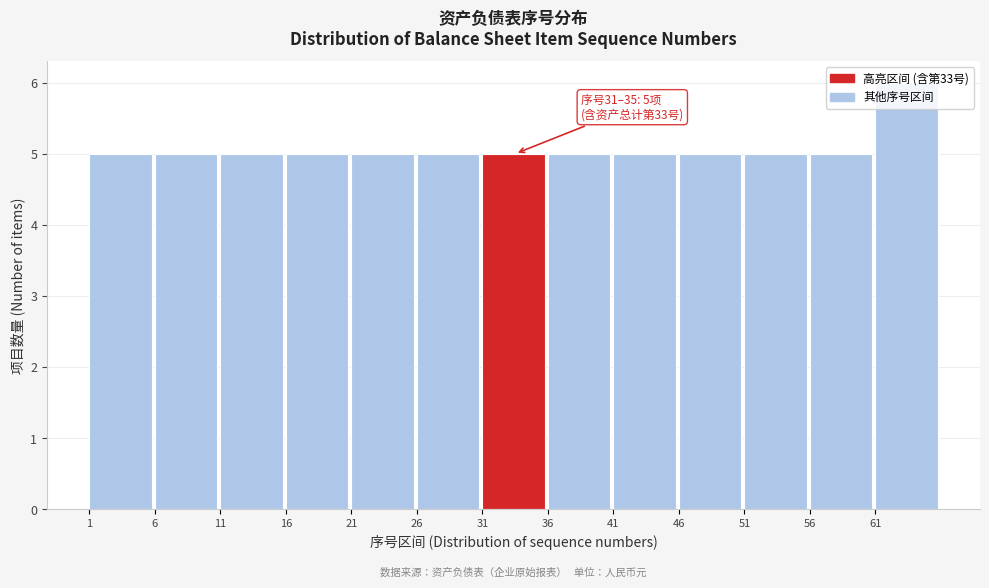

Over which range of the x-axis is the bar tallest?

61 to 66